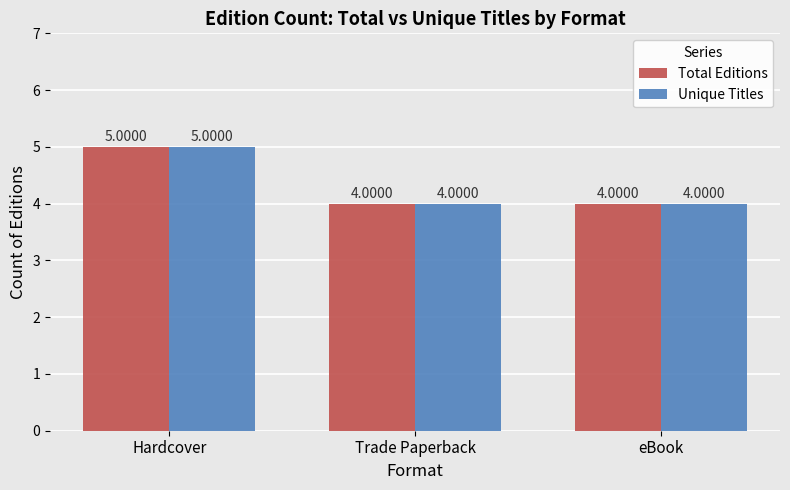

Reading right to left, transcribe all the data shown in this chart.

Total Editions: eBook=4	Trade Paperback=4	Hardcover=5
Unique Titles: eBook=4	Trade Paperback=4	Hardcover=5